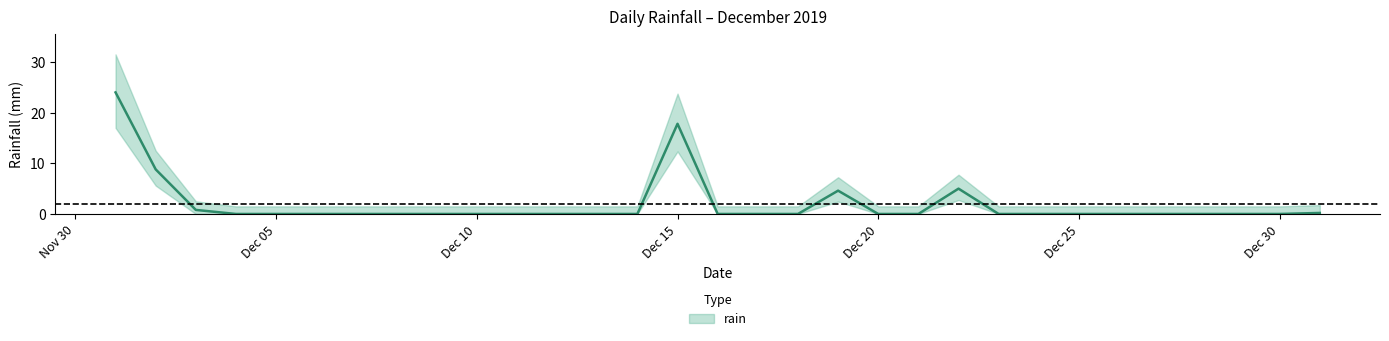

Which has a higher value, 2019-12-22 or 2019-12-10?

2019-12-22